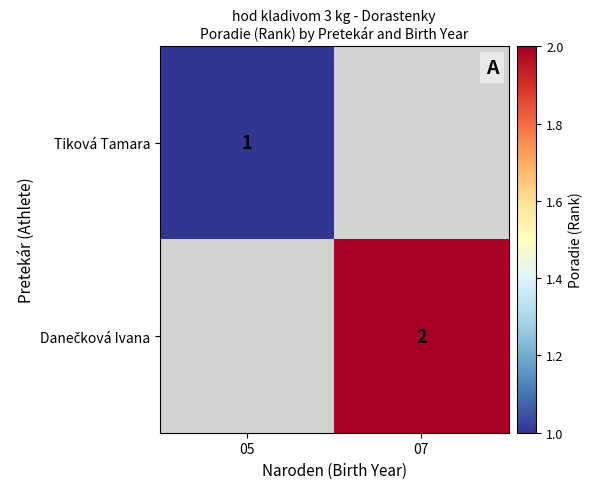

The value of Tiková Tamara at 05 is 1. True or false?

True